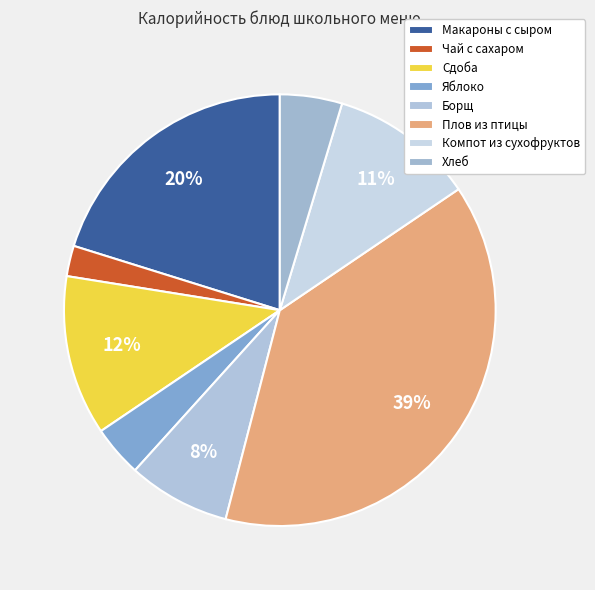

To the nearest percent, what percentage of the pie is Сдоба?

12%